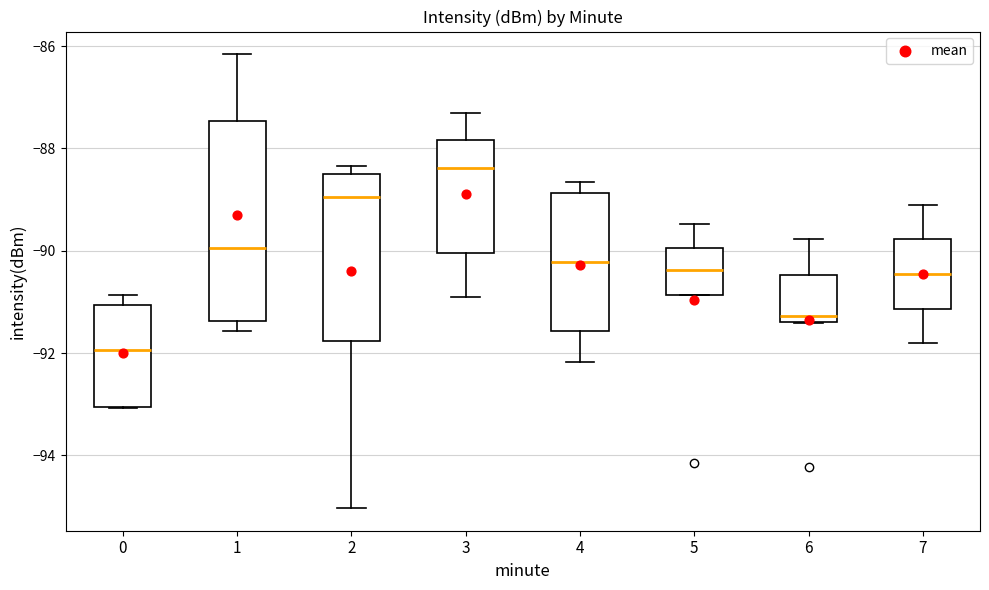

Where does the upper whisker of the box at x = 6 end on the y-axis? The values are not printed on the chart, so give them approximately, as read against the axis.

-89.8